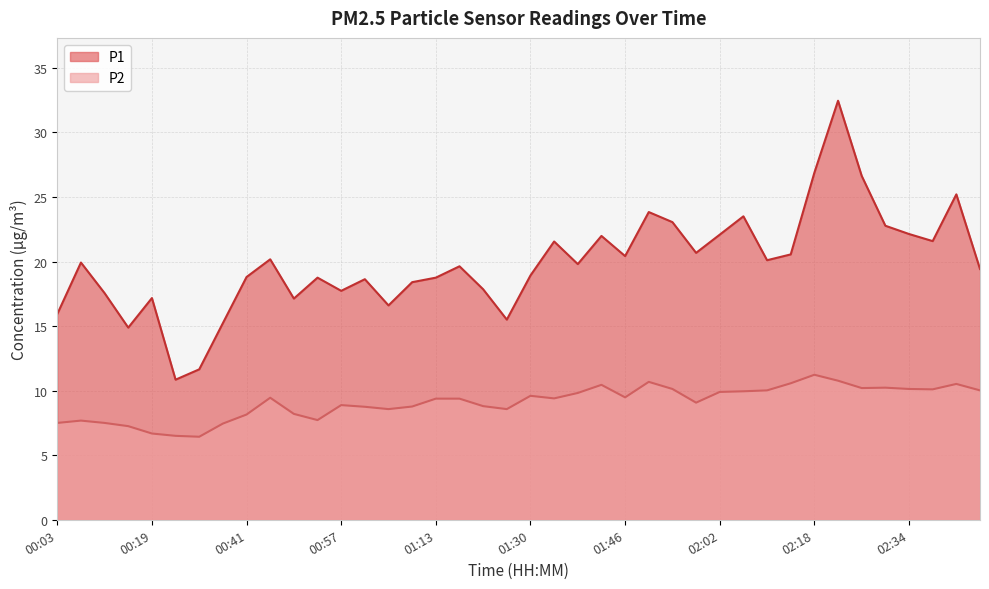

What is the value of the P2 point at the 17th from the left?

9.4